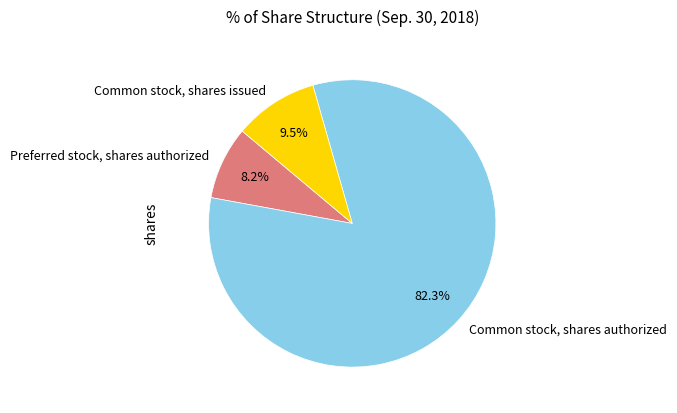

Does any single category account for the majority?

Yes